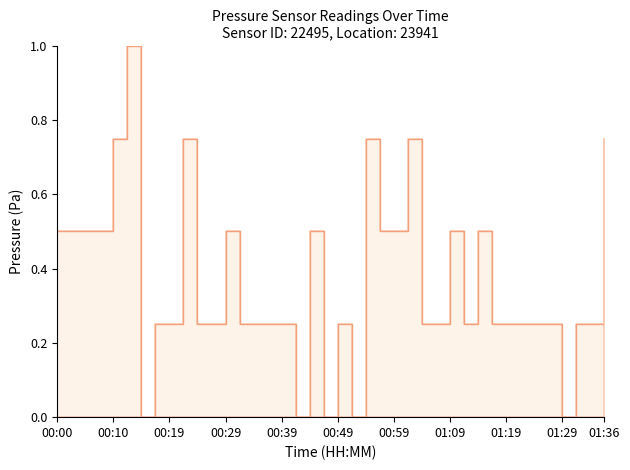

What is the label of the 8th point from the right?

01:19